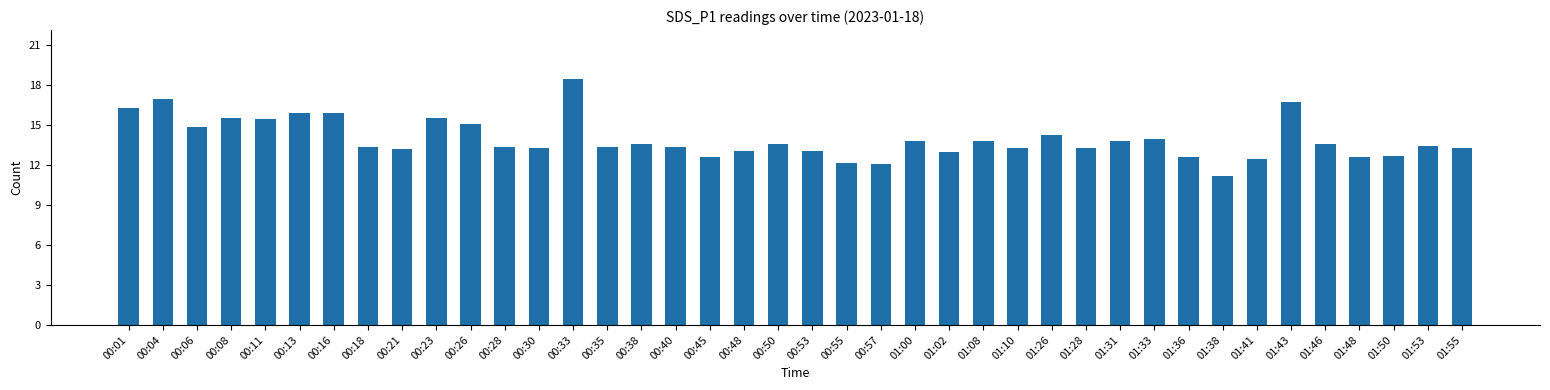

Does the chart contain any negative values?

No